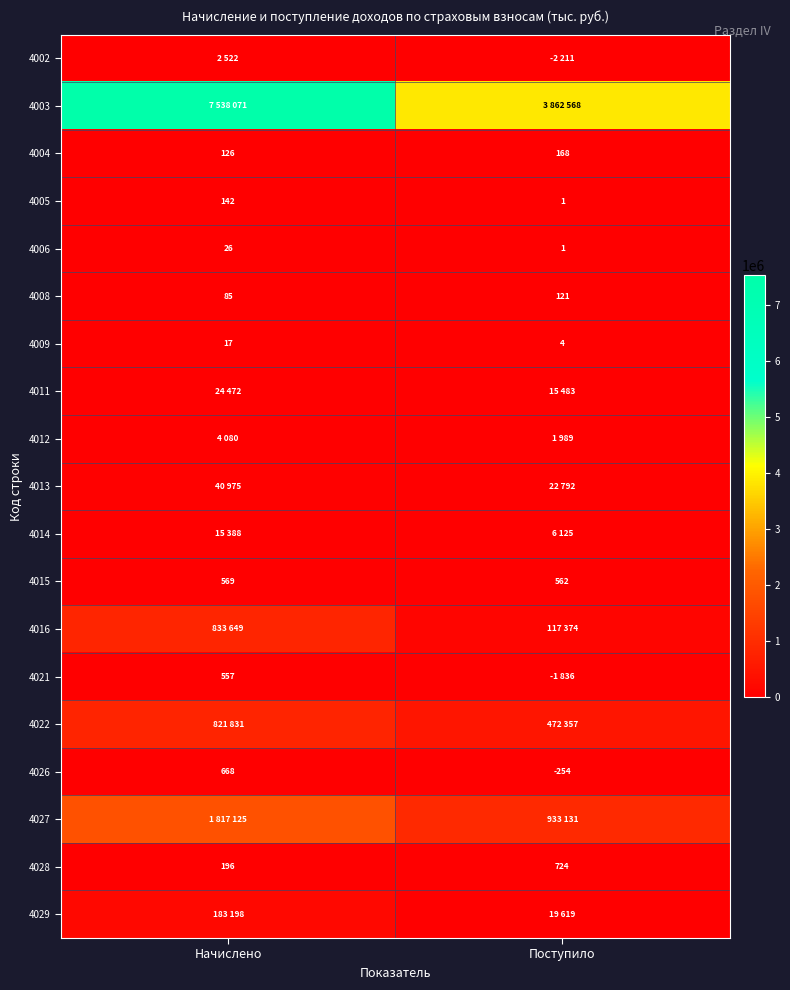

Which has a higher value, Поступило or Начислено?

Начислено